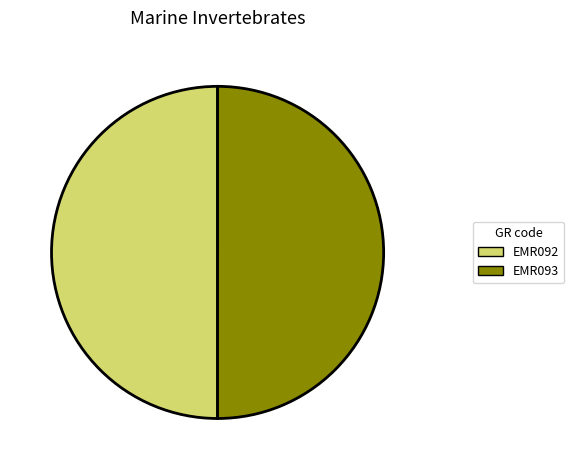

How many segments does this pie chart have?

2